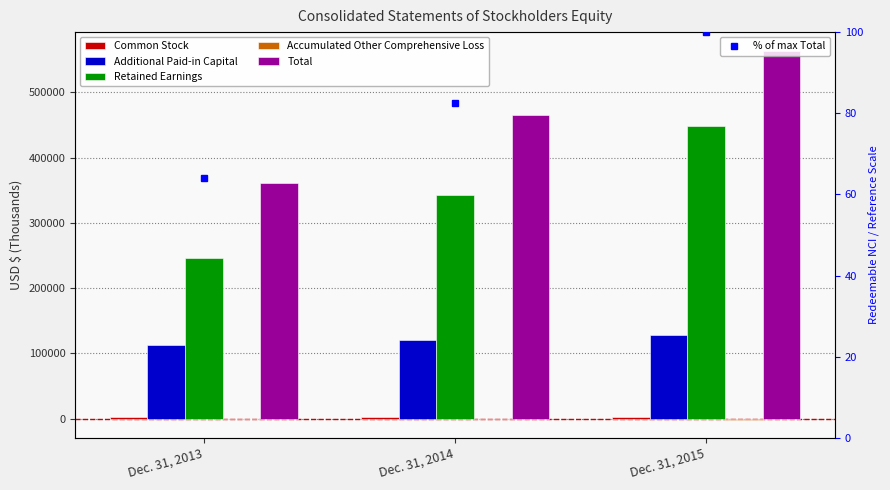

What is the difference between the second highest and minimum values in the Common Stock series?

6.0